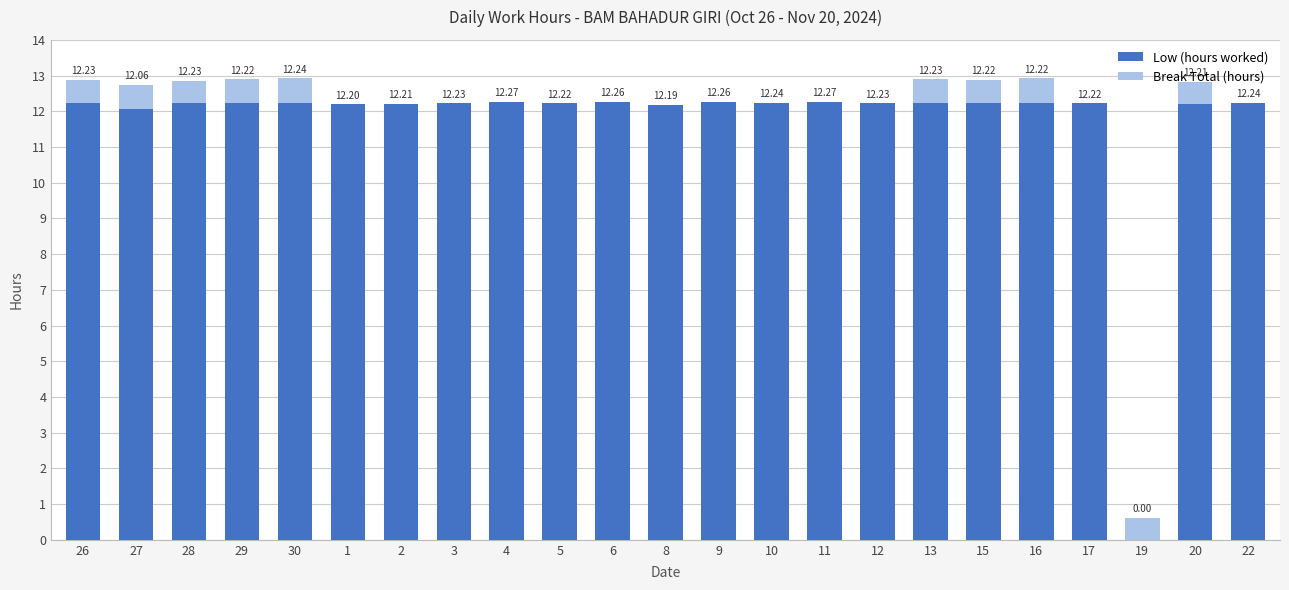

What are all the series names shown in the legend?

Low (hours worked), Break Total (hours)